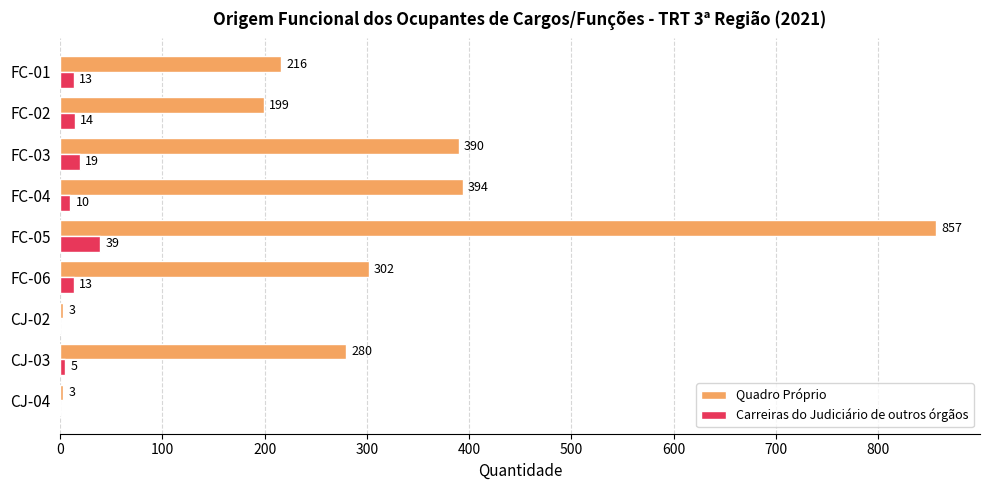

What is the sum of all Quadro Próprio values?

2644